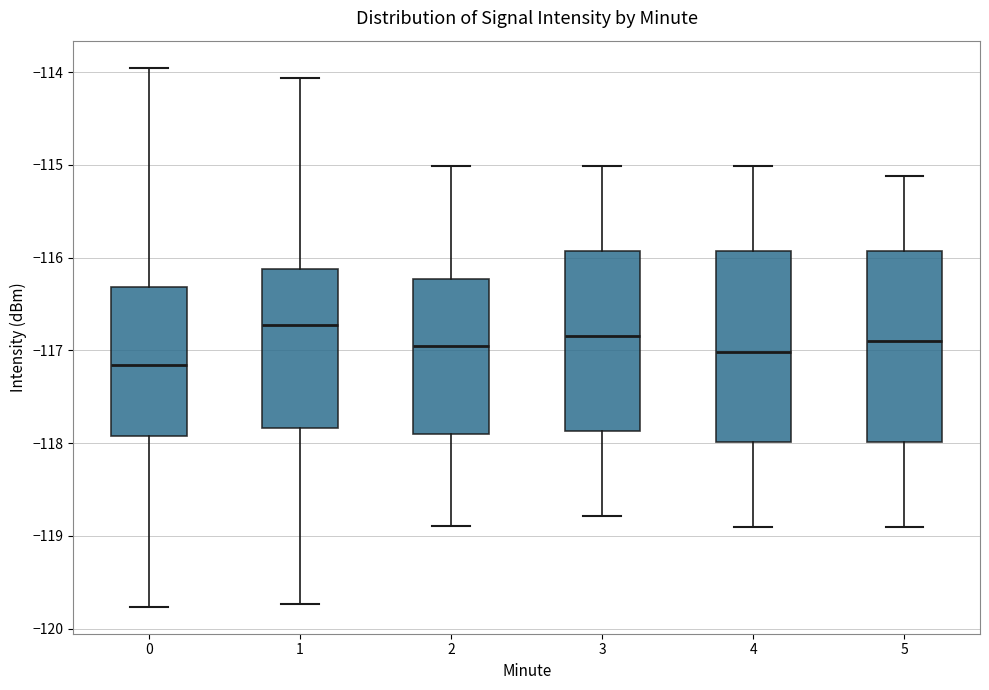

Which box has the lowest median line?

0